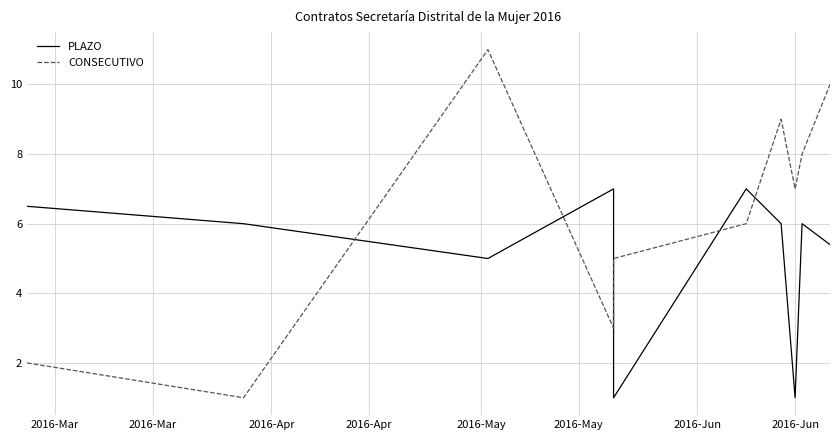

Is it true that CONSECUTIVO equals 1.1 at 2016-May?

False